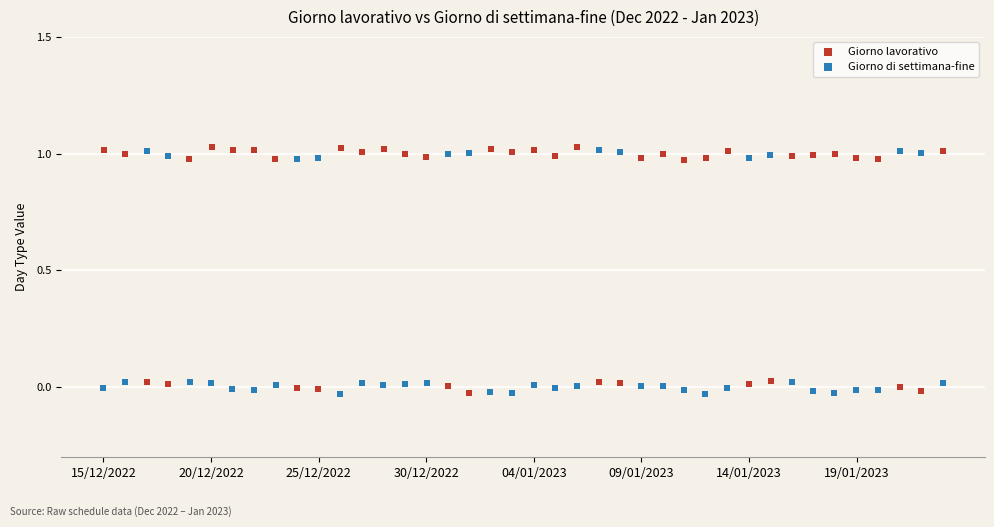

What are all the series names shown in the legend?

Giorno lavorativo, Giorno di settimana-fine